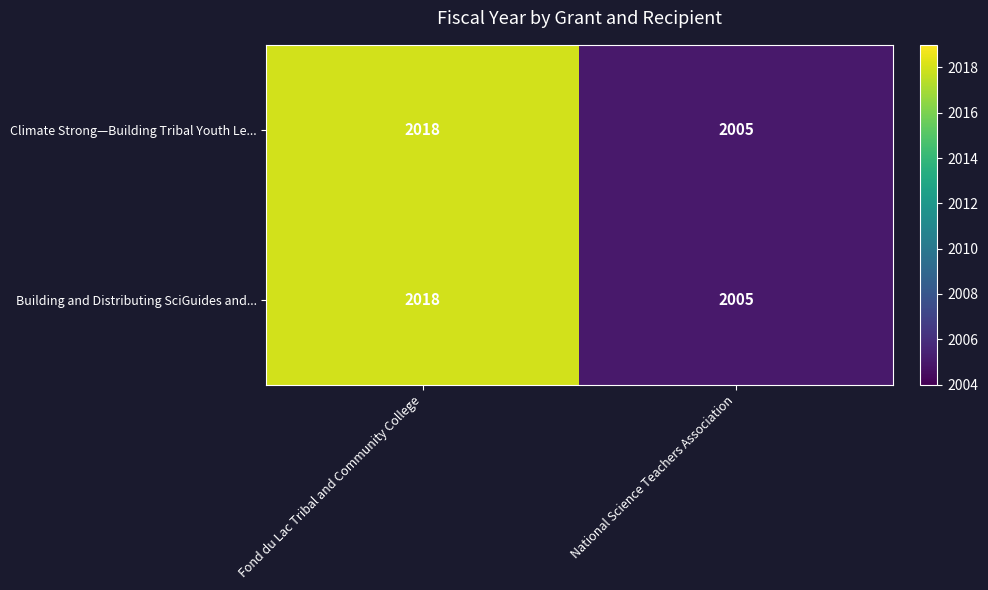

What value does the Building and Distributing SciGuides and... series have at National Science Teachers Association?

2005